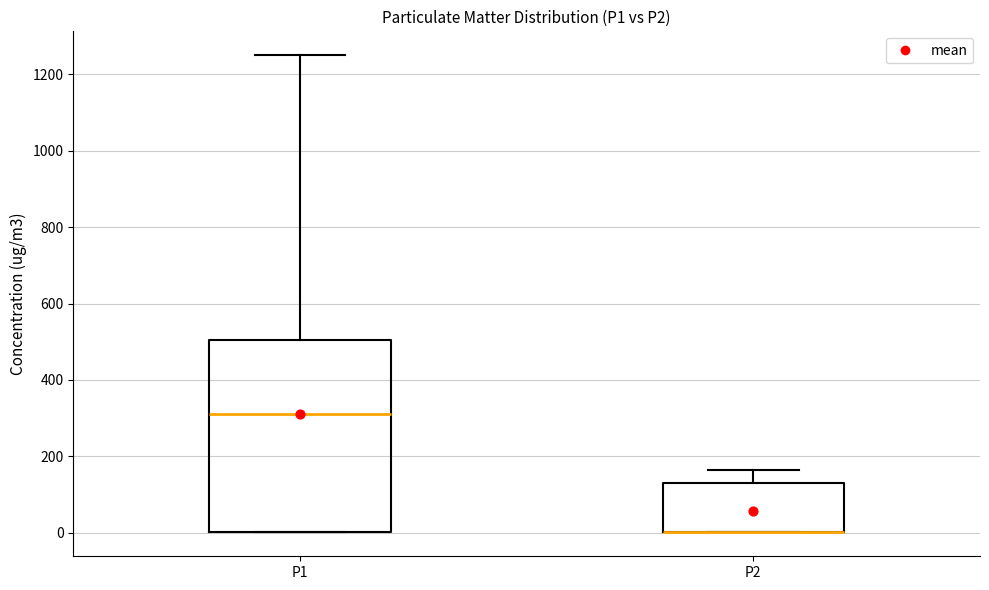

Reading left to right, read every box against the y-axis: the position of its median line, the range the box covers, and the ends of its whiskers. The values are not printed on the chart, so give them approximately, as read against the axis.

P1: median 320, box 0 to 500, whiskers 0 to 1260
P2: median 0 (drawn on the box's lower edge), box 0 to 140, whiskers 0 to 160